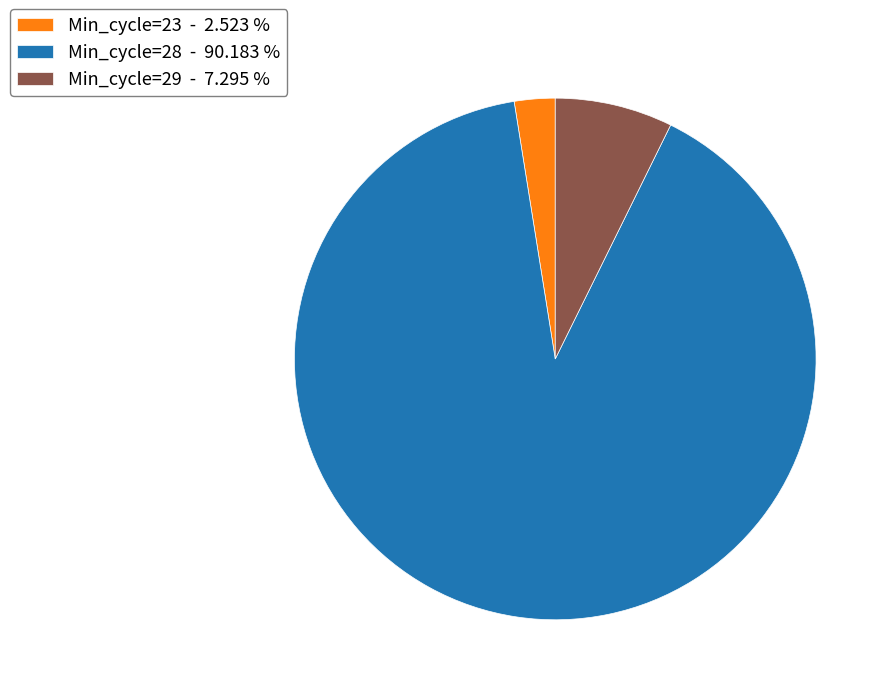

Which category has the biggest portion of the pie?

Min_cycle=28 - 90.183 %